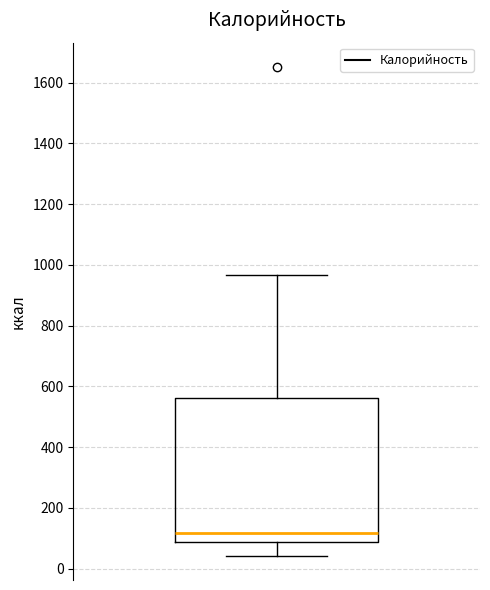

Read this box plot against the y-axis: the position of the median line, the range covered by the box, and the ends of both whiskers. The values are not printed on the chart, so give them approximately, as read against the axis.

median 120, box 80 to 560, whiskers 40 to 960